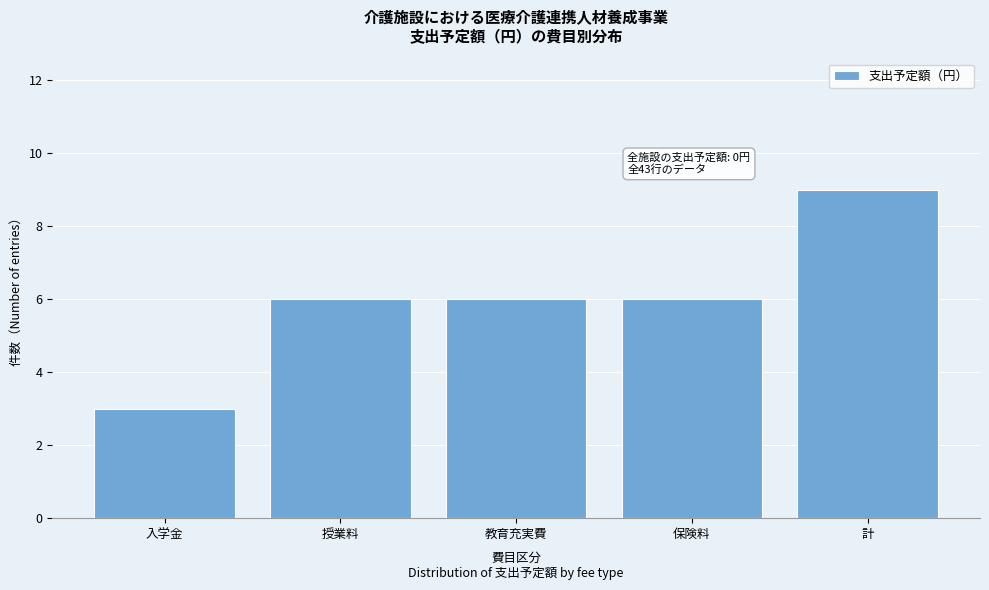

Reading left to right, list all the values displayed in this chart.

入学金=3	授業料=6	教育充実費=6	保険料=6	計=9